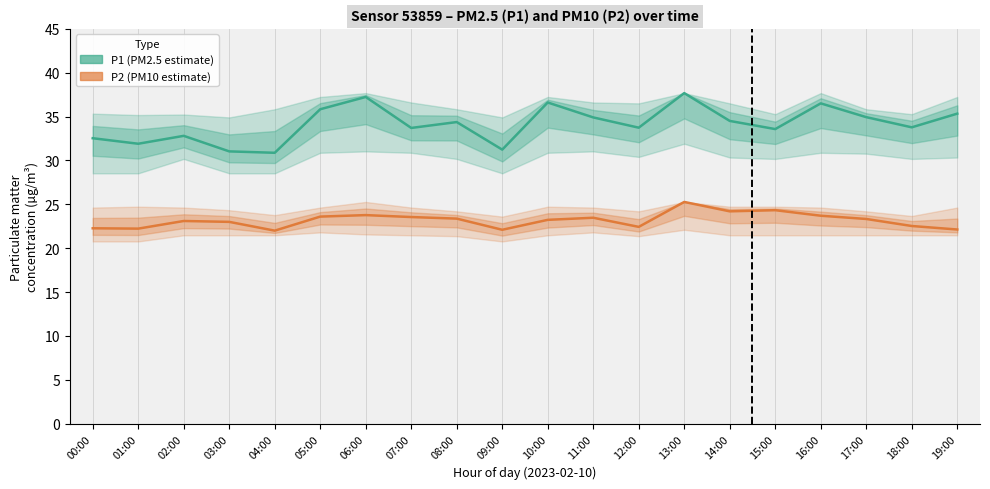

What are all the series names shown in the legend?

P1 (PM2.5 estimate), P2 (PM10 estimate)